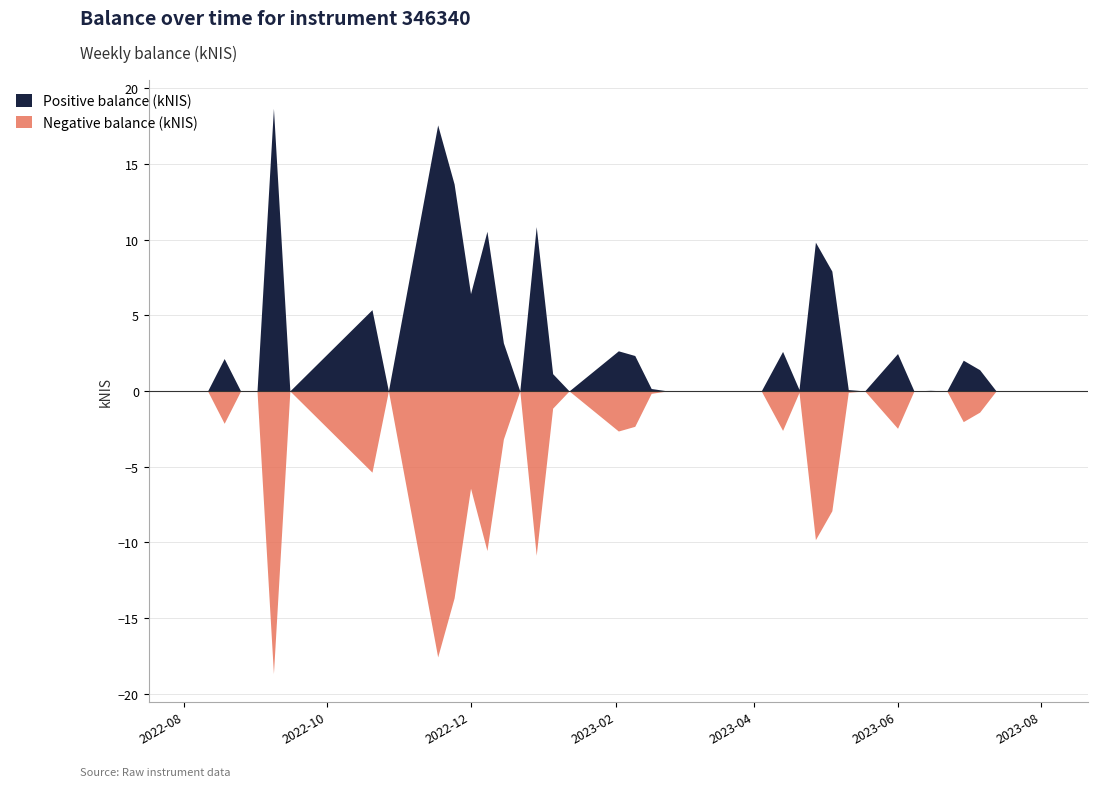

The Positive balance (kNIS) series shows 10.3 at 38. True or false?

False